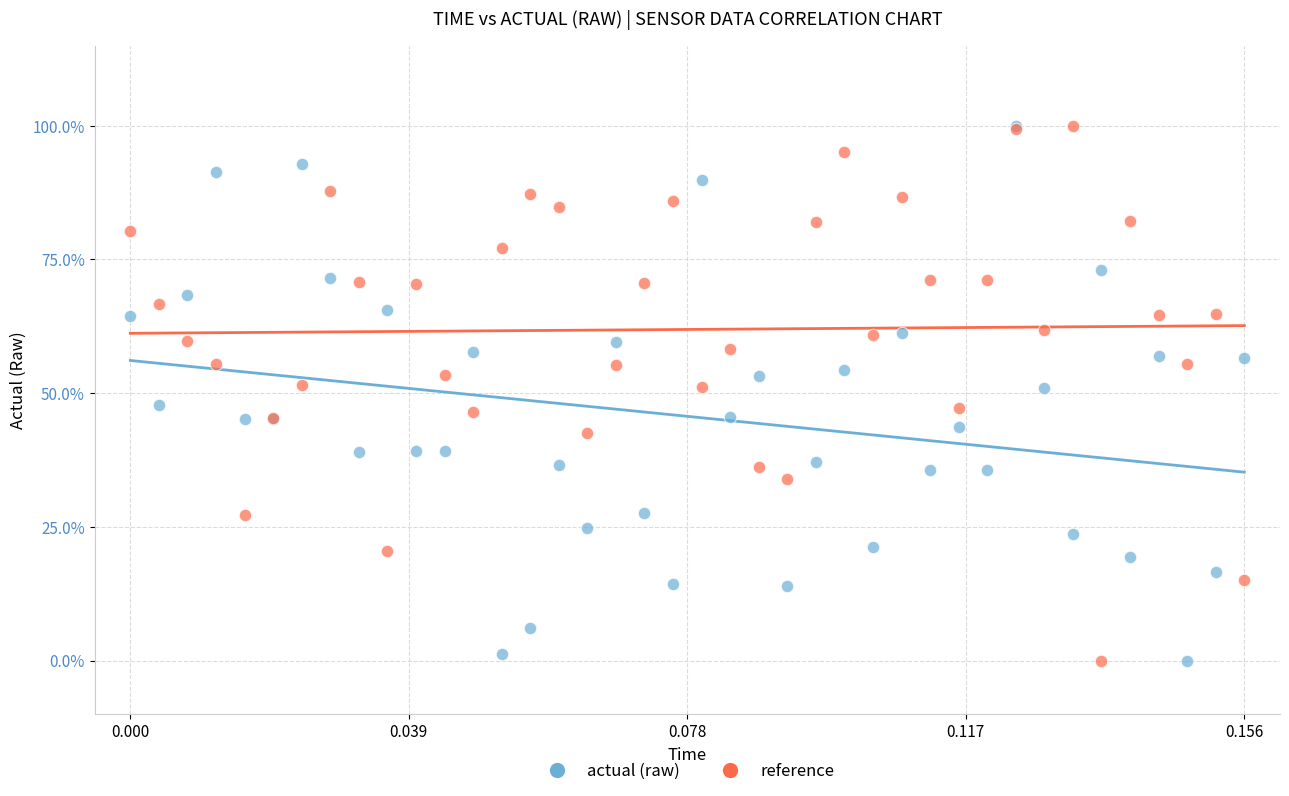

What are all the series names shown in the legend?

actual (raw), reference